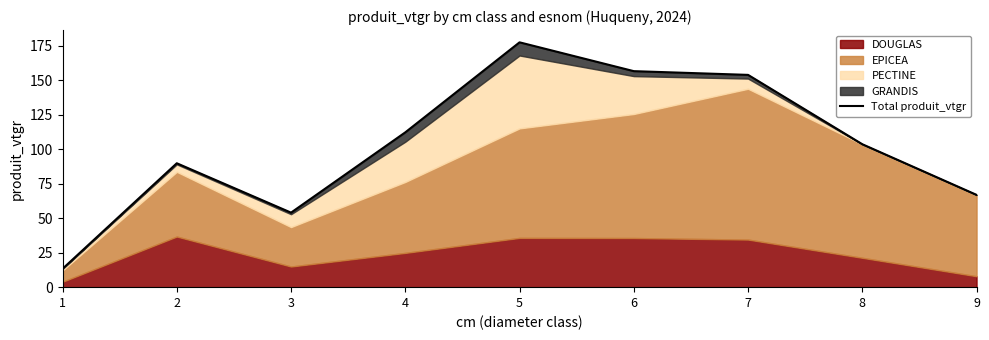

Where is the first local minimum?

3